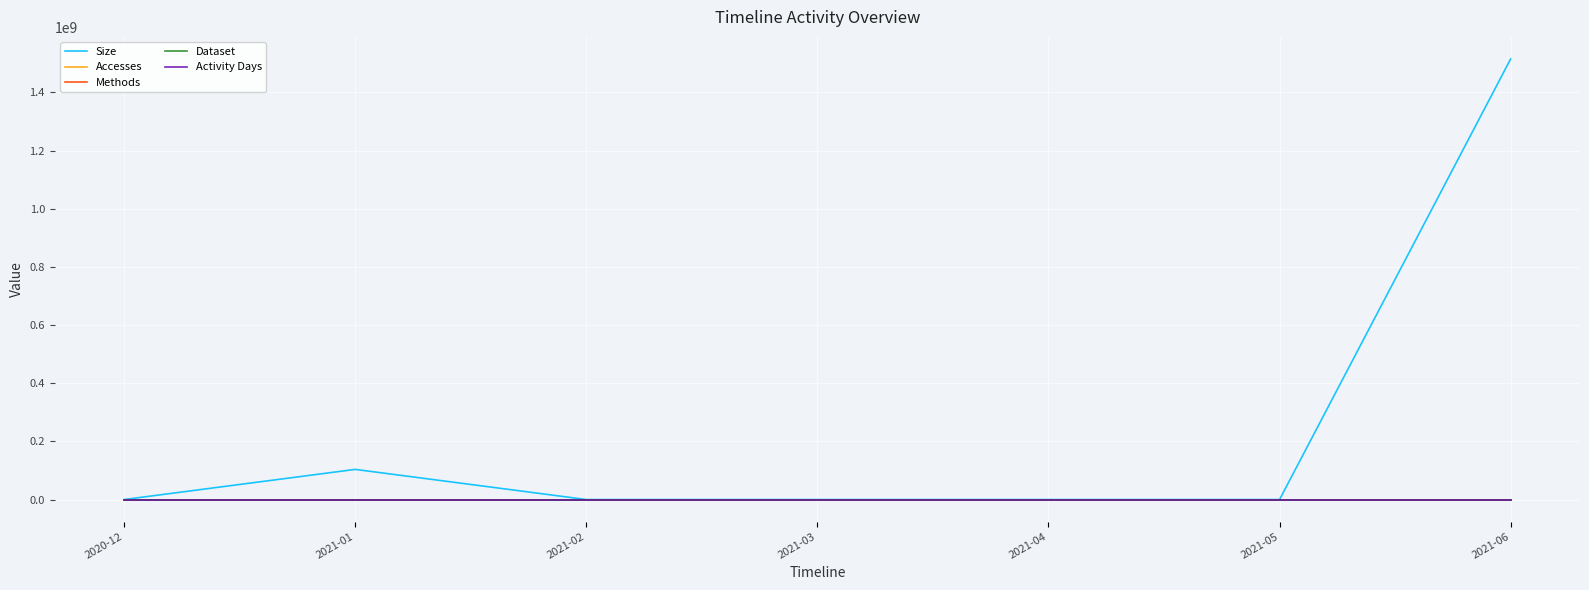

What is the difference between the second highest and second lowest values in the Activity Days series?

1